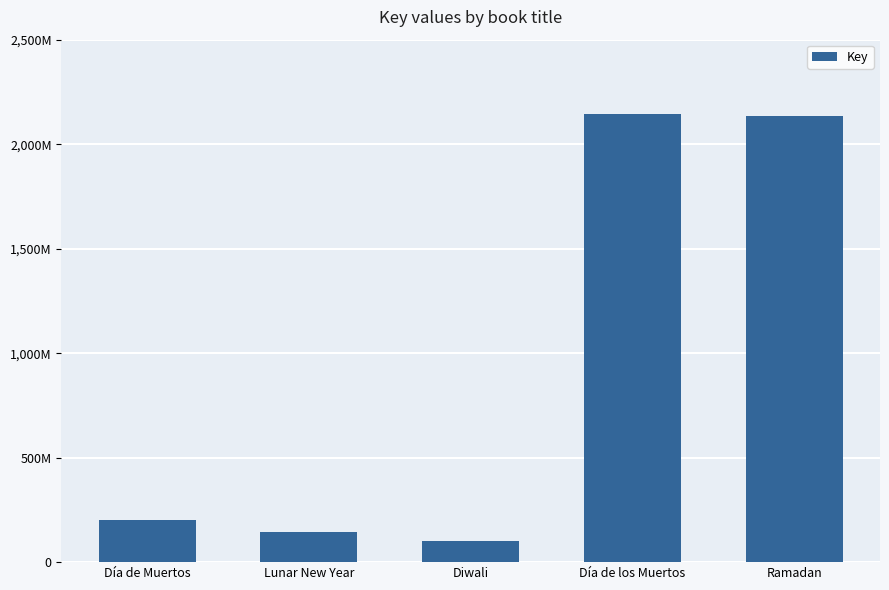

Does the chart contain any negative values?

No